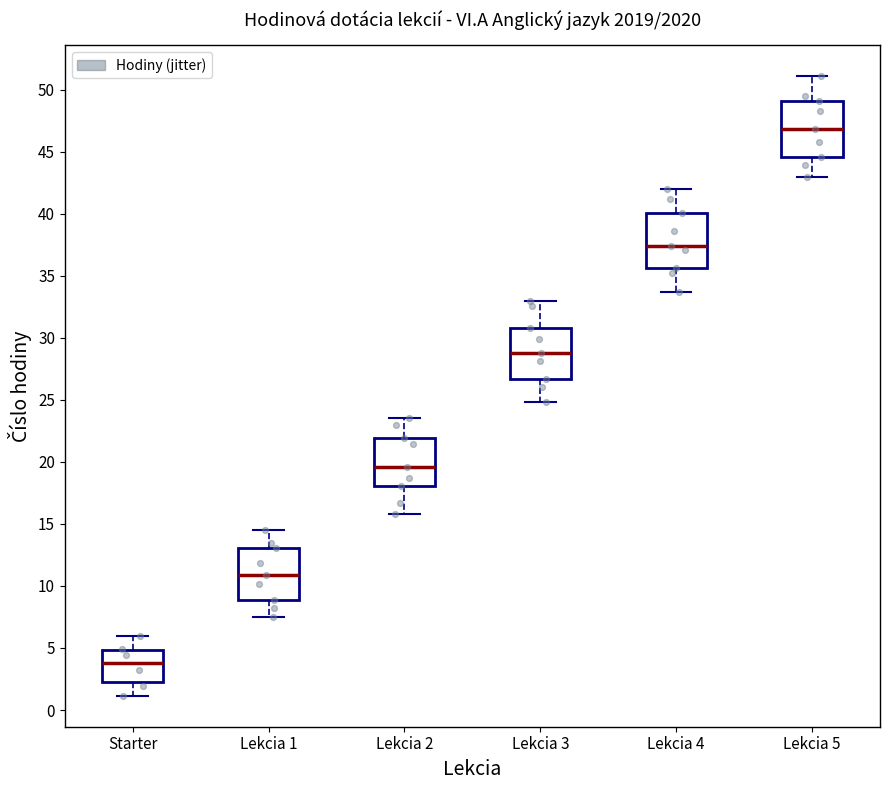

Where does the upper whisker of the box for Lekcia 5 end on the y-axis? The values are not printed on the chart, so give them approximately, as read against the axis.

51.0